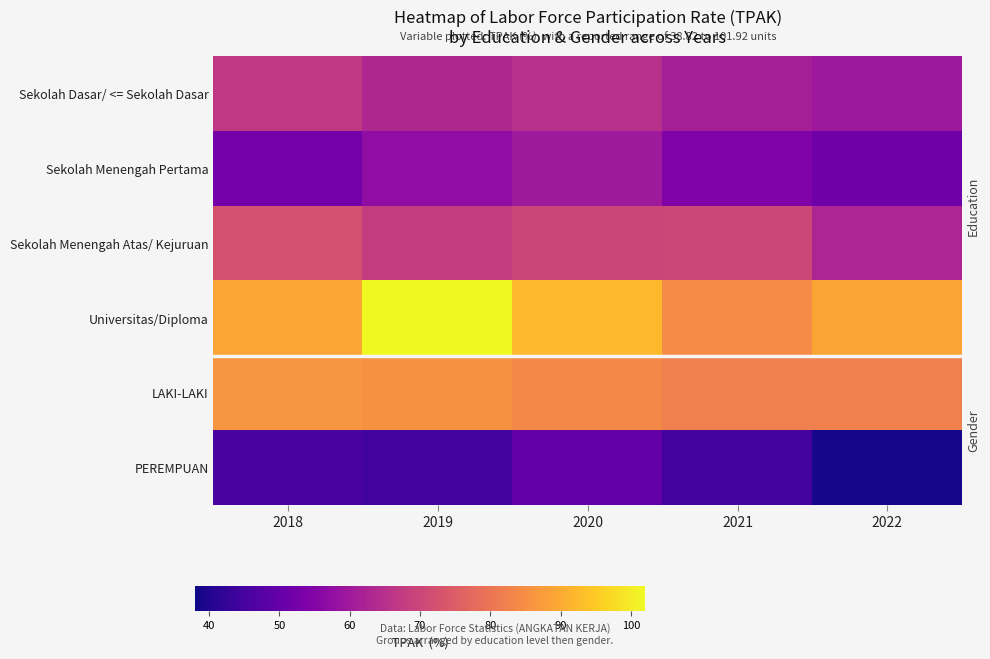

Where is Sekolah Menengah Atas/ Kejuruan nearest to the value 67?

2019